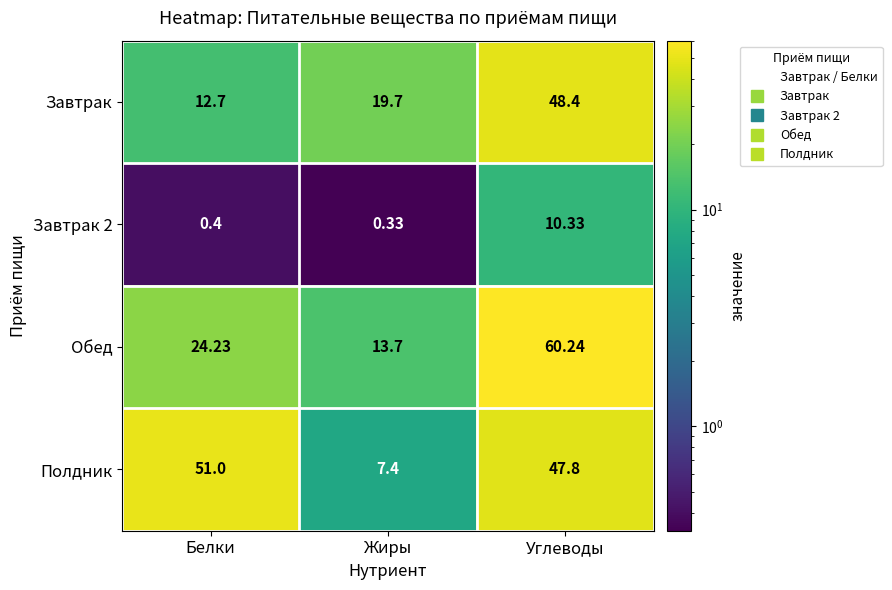

Is the value of Полдник at Жиры greater than the value of Завтрак at Белки?

No